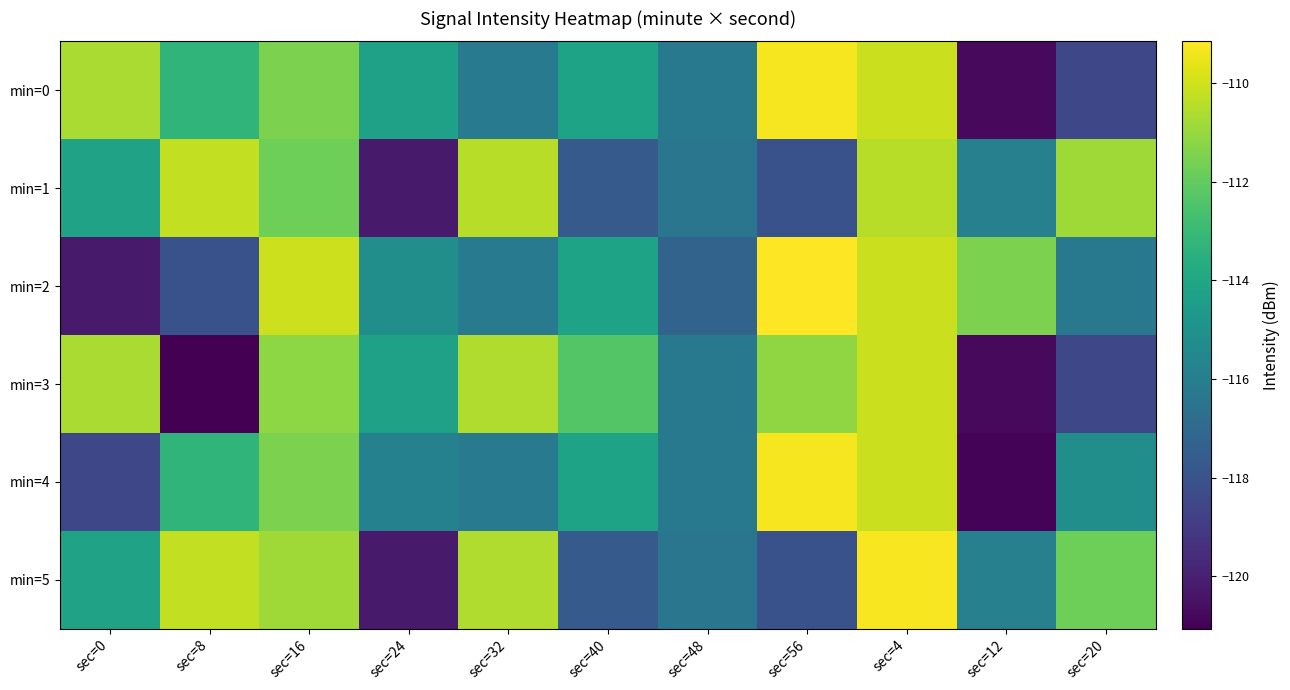

Reading right to left, extract all data points from this chart.

min=0: sec=20=-118.5	sec=12=-120.8	sec=4=-110.1	sec=56=-109.3	sec=48=-116.3	sec=40=-114.2	sec=32=-116.1	sec=24=-114.2	sec=16=-111.5	sec=8=-113.3	sec=0=-110.7
min=1: sec=20=-110.9	sec=12=-115.9	sec=4=-110.4	sec=56=-118.0	sec=48=-116.4	sec=40=-117.7	sec=32=-110.4	sec=24=-120.2	sec=16=-111.8	sec=8=-110.2	sec=0=-114.2
min=2: sec=20=-116.3	sec=12=-111.5	sec=4=-110.1	sec=56=-109.2	sec=48=-117.3	sec=40=-114.2	sec=32=-116.1	sec=24=-115.2	sec=16=-110.0	sec=8=-118.0	sec=0=-120.2
min=3: sec=20=-118.5	sec=12=-120.8	sec=4=-110.1	sec=56=-111.1	sec=48=-116.3	sec=40=-112.3	sec=32=-110.6	sec=24=-114.2	sec=16=-111.2	sec=8=-121.1	sec=0=-110.7
min=4: sec=20=-115.2	sec=12=-120.9	sec=4=-110.1	sec=56=-109.3	sec=48=-116.3	sec=40=-114.2	sec=32=-116.1	sec=24=-115.9	sec=16=-111.5	sec=8=-113.3	sec=0=-118.5
min=5: sec=20=-111.8	sec=12=-115.9	sec=4=-109.3	sec=56=-118.0	sec=48=-116.4	sec=40=-117.7	sec=32=-110.6	sec=24=-120.2	sec=16=-110.9	sec=8=-110.2	sec=0=-114.2